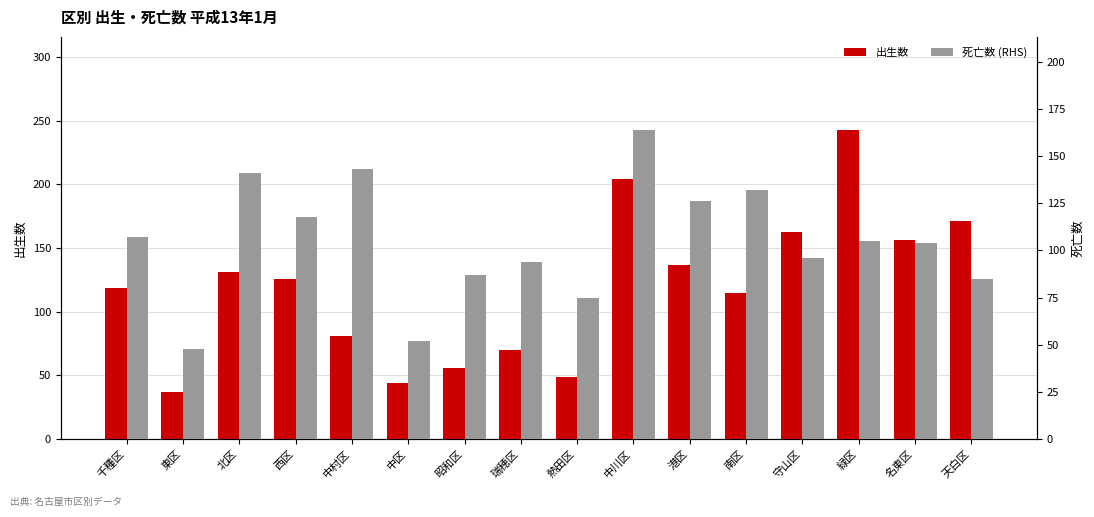

What is the sum of the 死亡数 (RHS) values at 守山区 and 中村区?

239